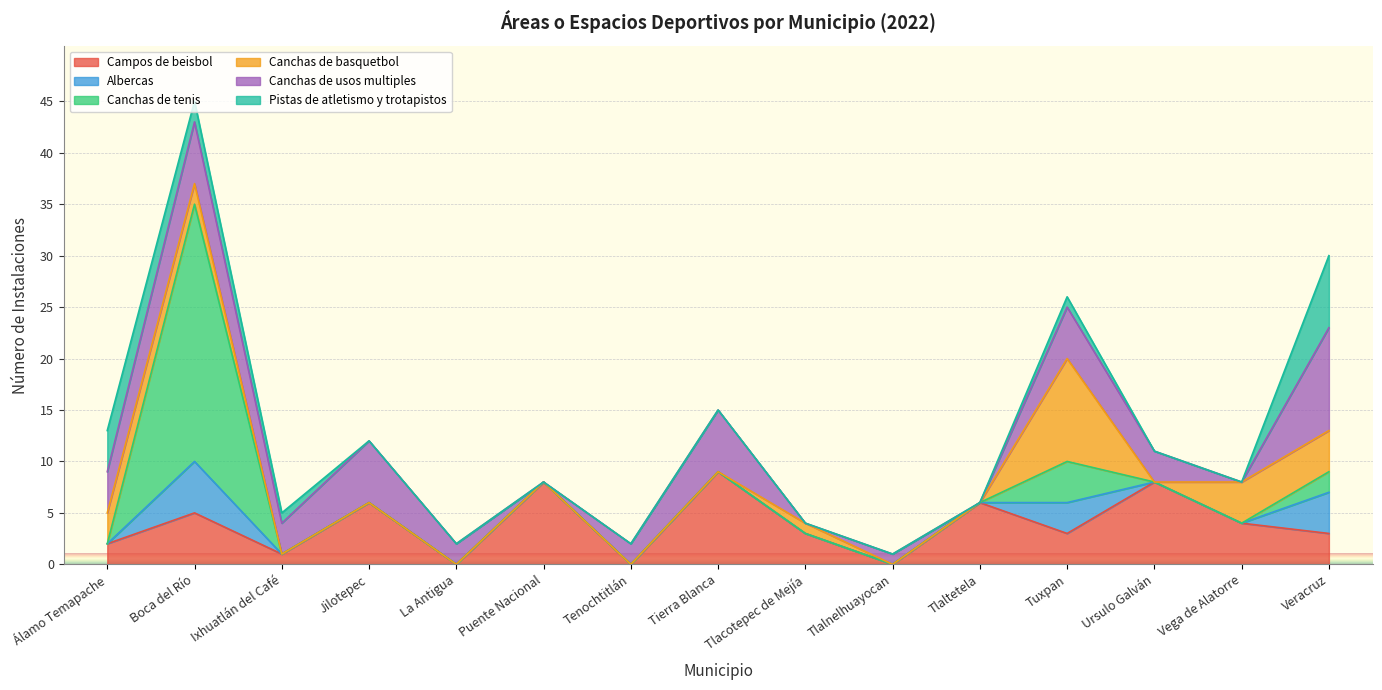

The value of Canchas de usos multiples at Jilotepec is 10. True or false?

False